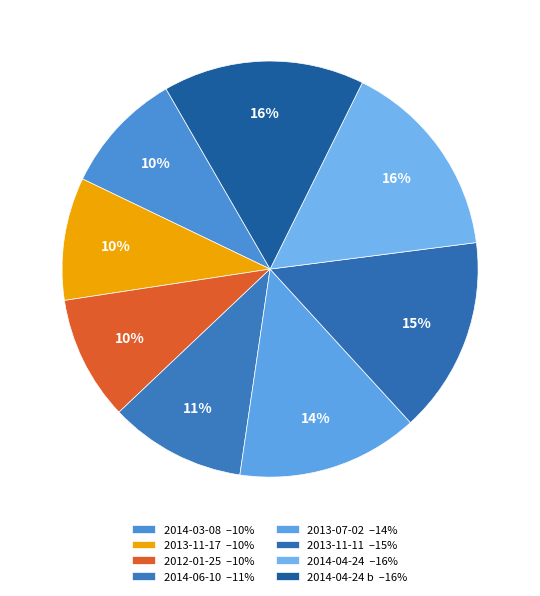

Count the number of slices in the pie.

8